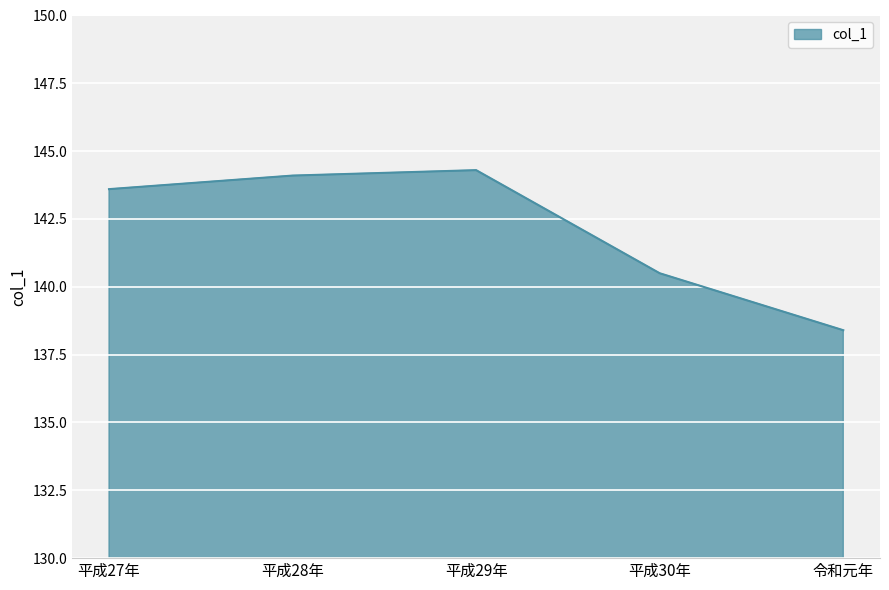

Which label corresponds to the largest value in the chart?

平成29年